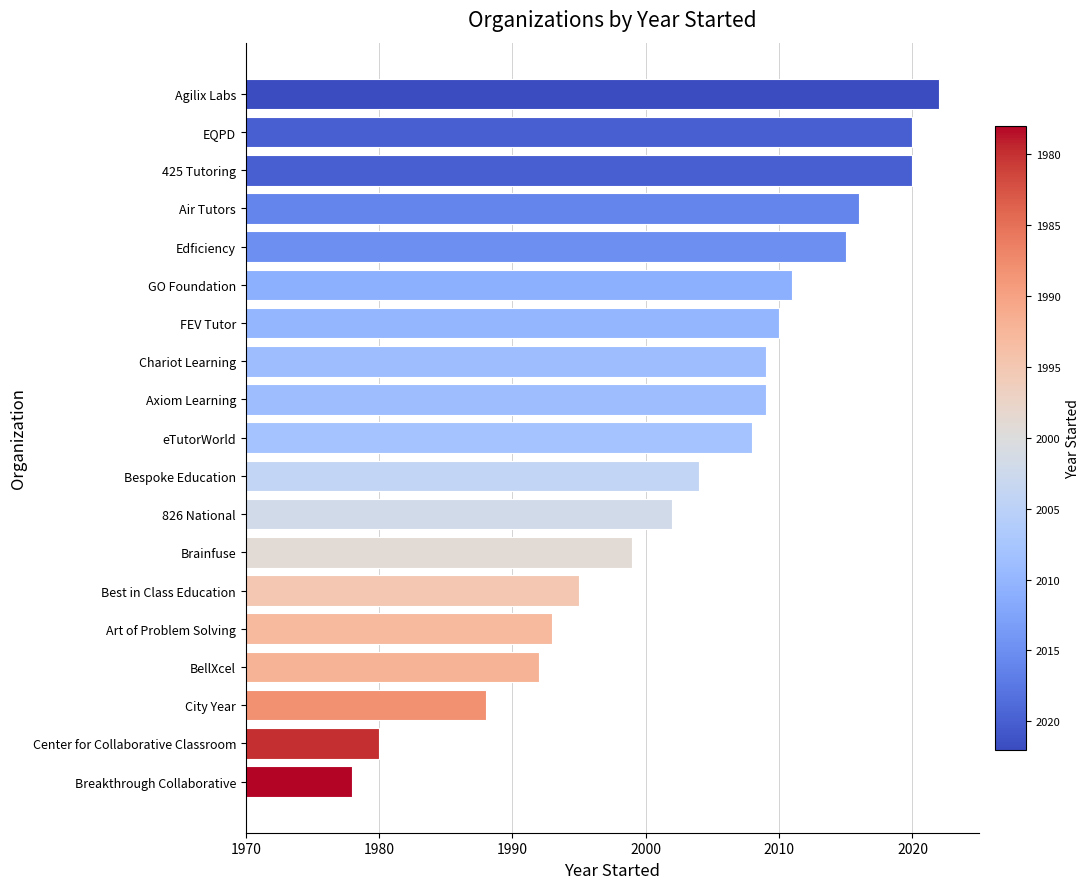

Are the bars horizontal?

Yes